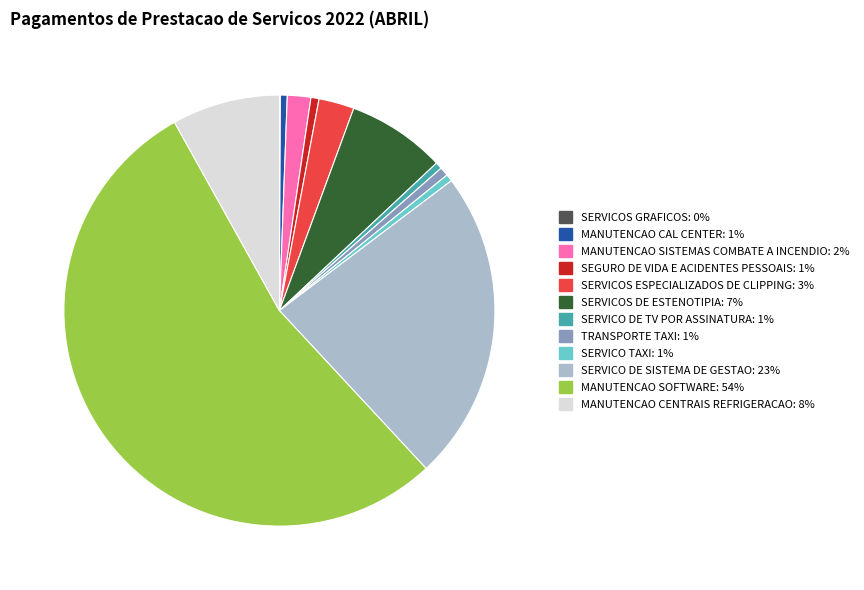

Is there a majority slice in this chart?

Yes